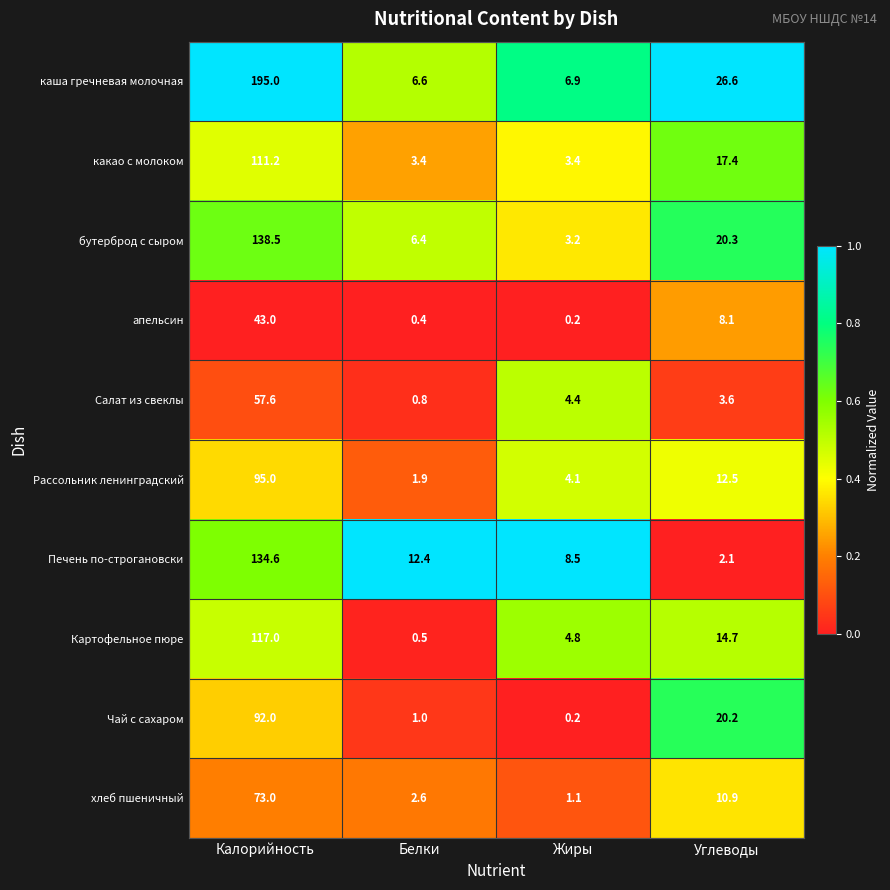

The value of каша гречневая молочная at Углеводы is 47.6. True or false?

False